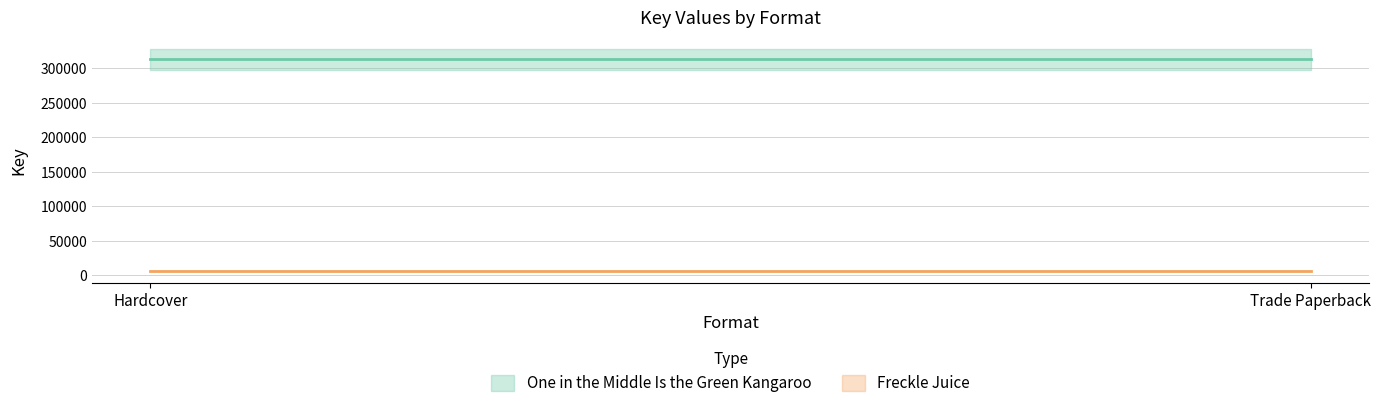

The value of Freckle Juice at Hardcover is 6152. True or false?

True